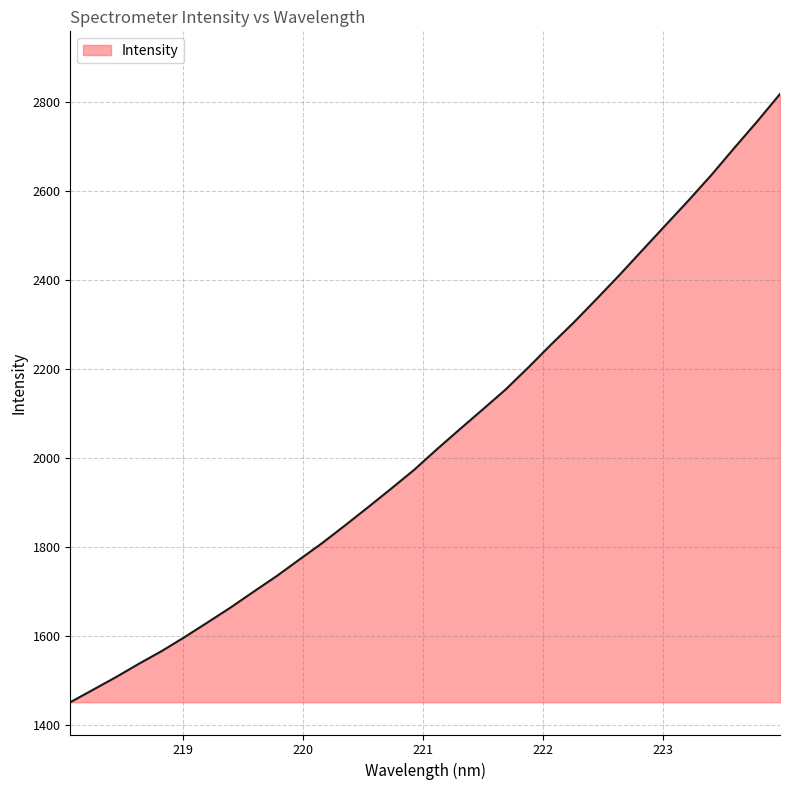

What is the maximum value shown in the chart?

2818.4